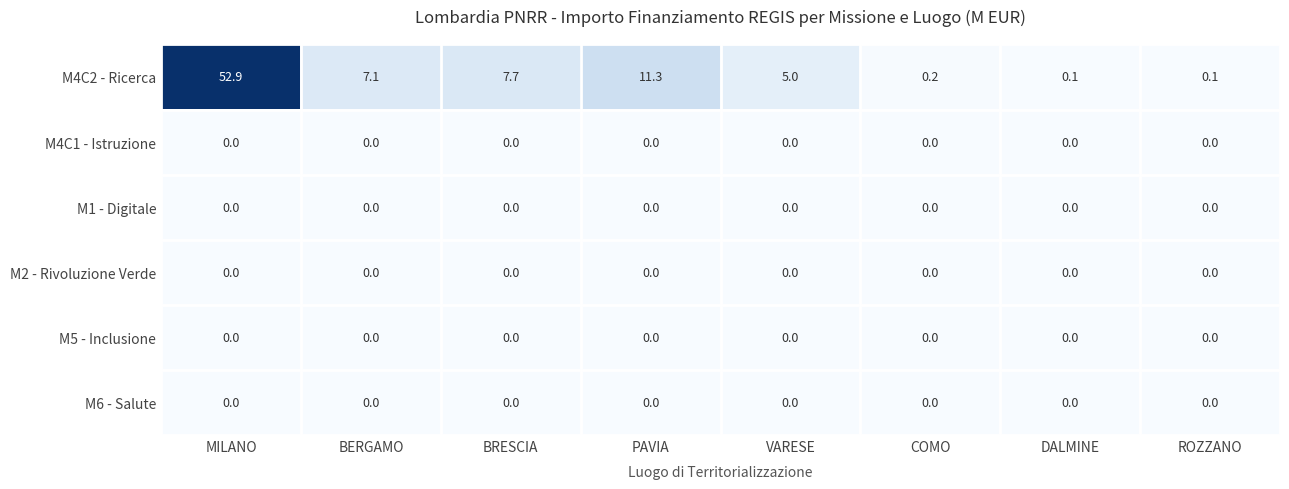

At which category is the sum across all series the highest?

MILANO